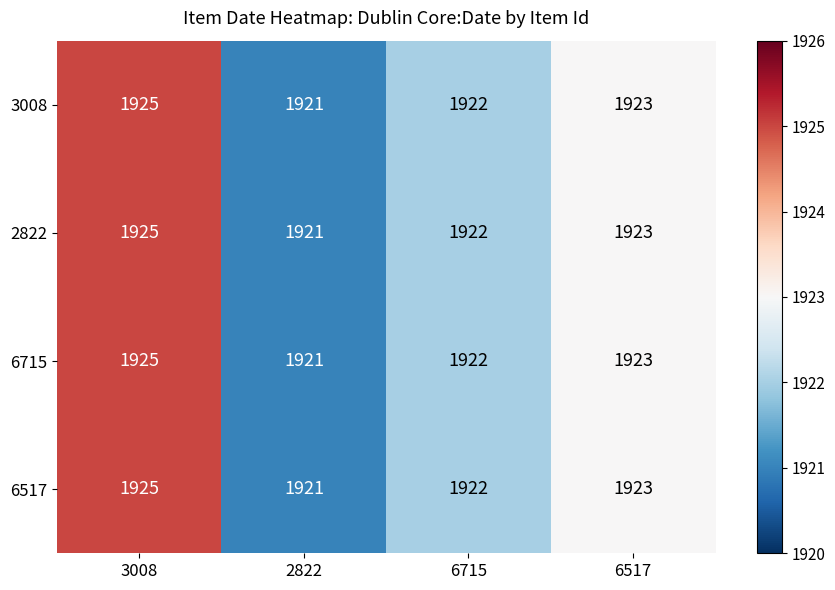

List the labels in order of 3008 value, largest first.

3008, 6517, 6715, 2822